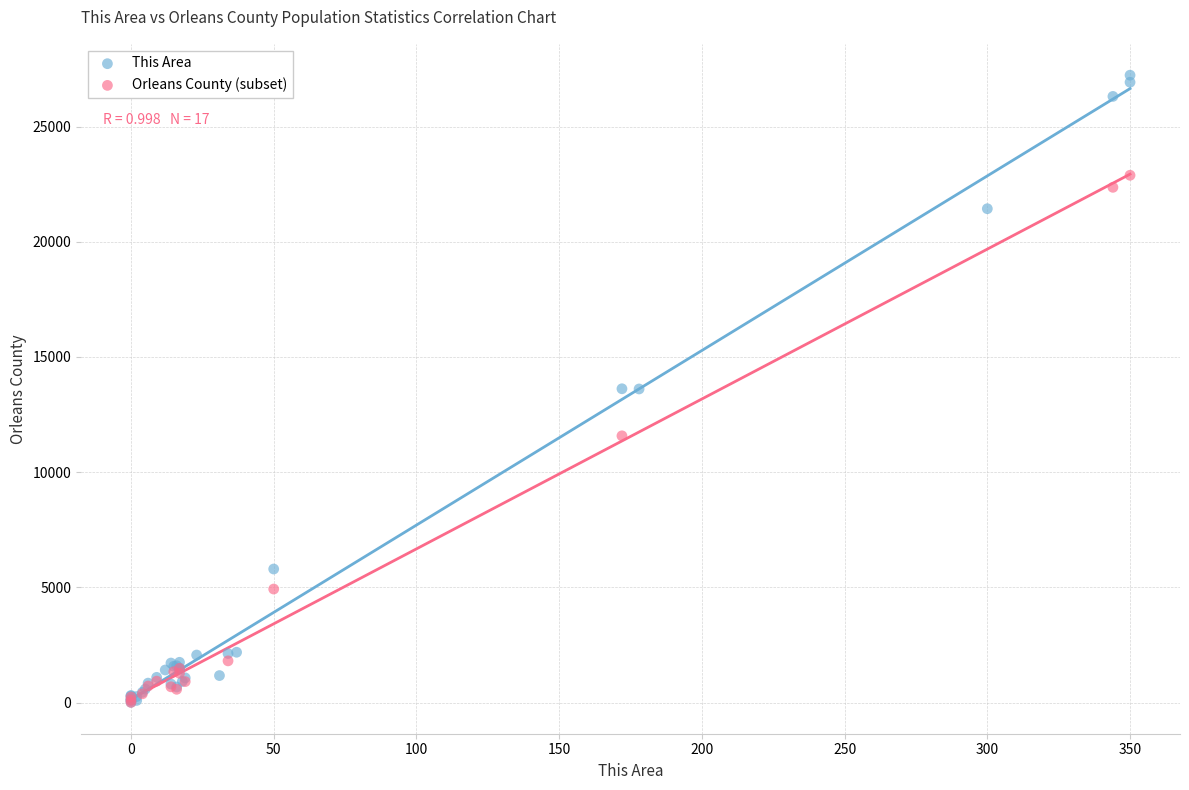

Which series has the largest Y range (max minus min)?

This Area